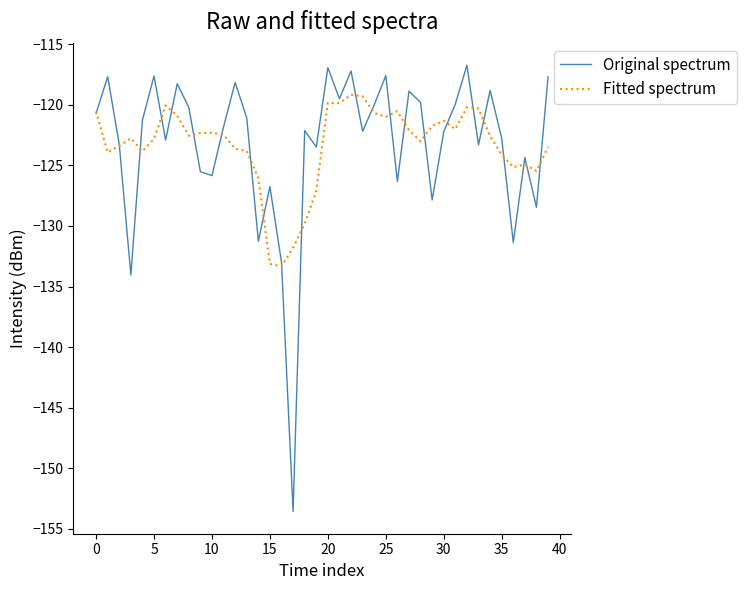

What is the highest value of the Original spectrum series?

-116.7